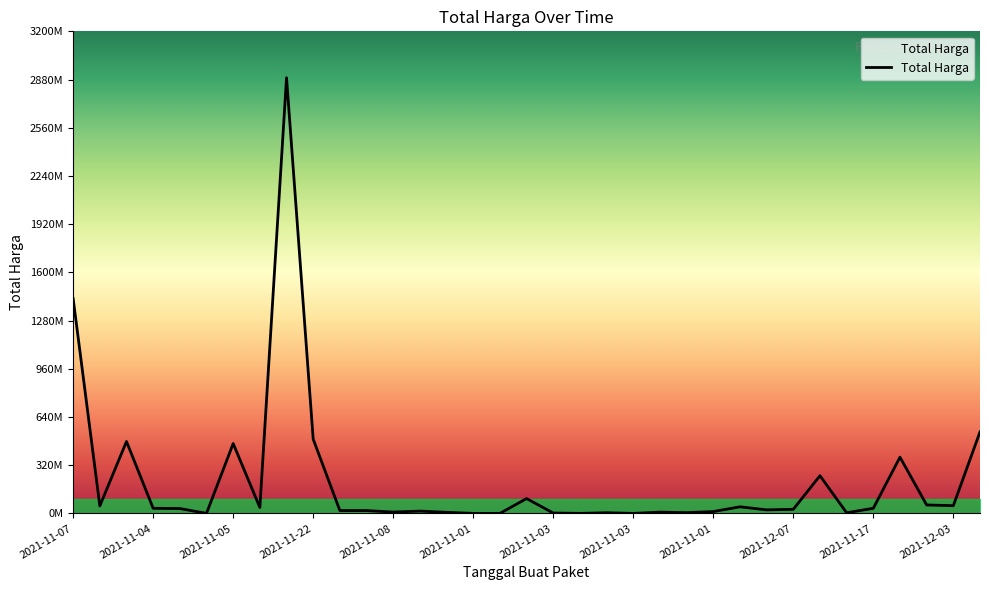

Reading left to right, extract all data points from this chart.

1425867900	49730040	477600000	34000000	32441200	577875	464002100	39440000	2892122000	493000000	19175000	18900000	9180000	15513960	7401240	333600	78000	98772570	2772000	265000	4672200	182000	8742500	5129000	12453900	43859200	23653000	27412000	250350000	4350000	34292000	373404000	56152800	51601000	541071000